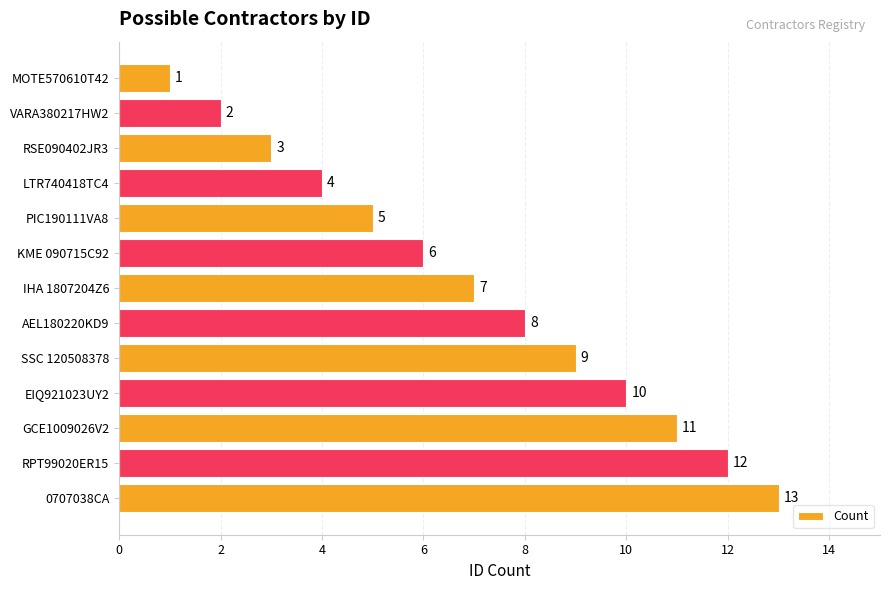

The value at KME 090715C92 is 9. True or false?

False